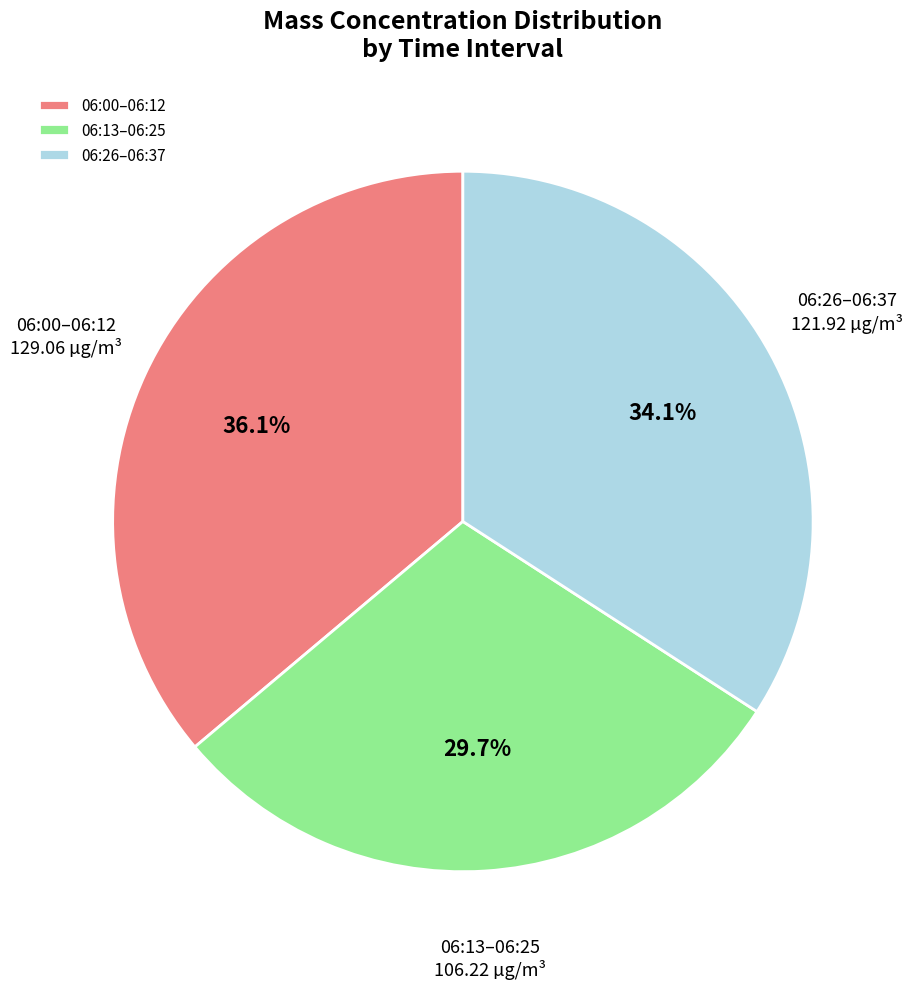

How many slices are in this pie chart?

3